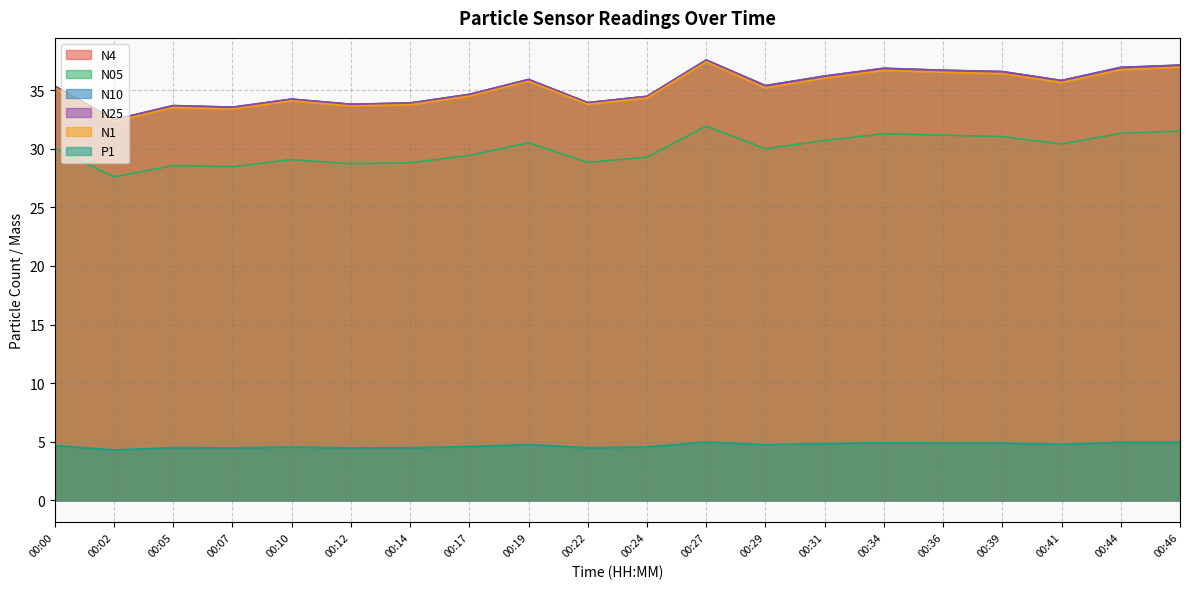

Which series changed the most between 00:05 and 00:46?

N10